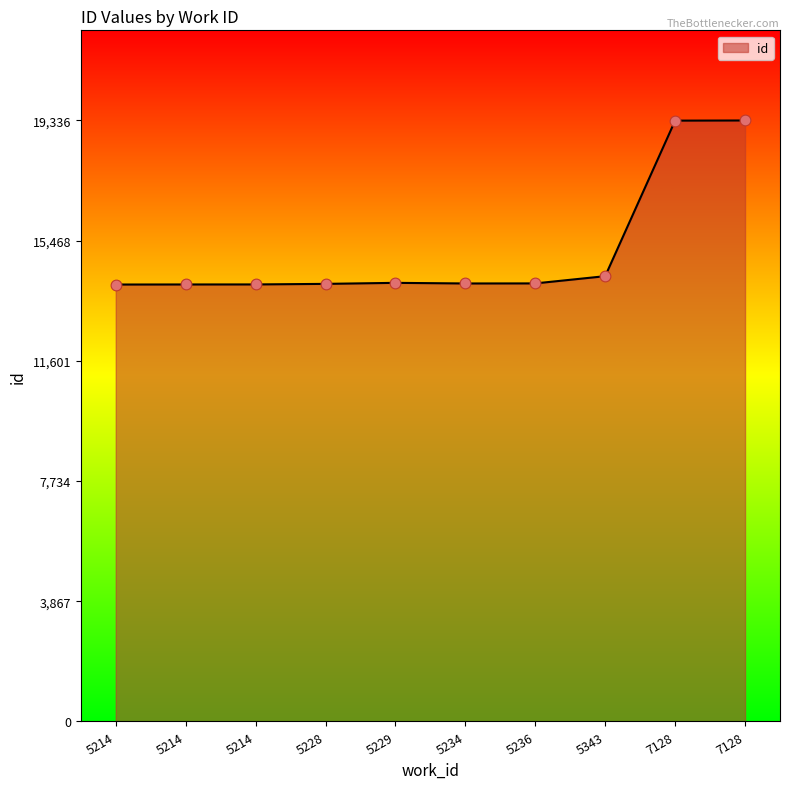

What is the ratio of the value at 7128 to the value at 5214?

1.4